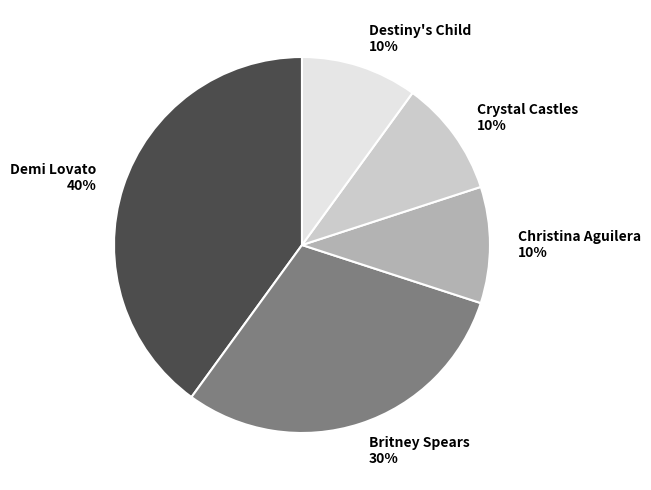

Does Christina Aguilera account for over 50% of the chart?

No